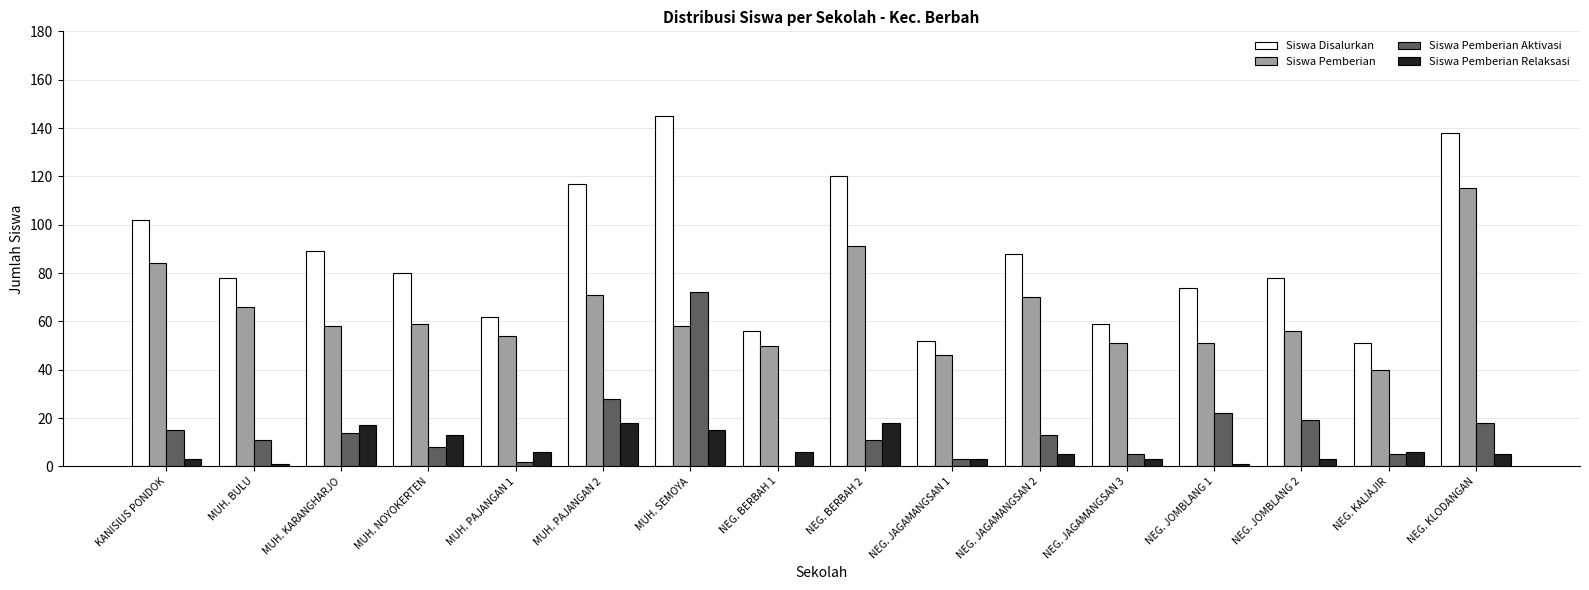

Reading left to right, extract all data points from this chart.

Siswa Disalurkan: KANISIUS PONDOK=102	MUH. BULU=78	MUH. KARANGHARJO=89	MUH. NOYOKERTEN=80	MUH. PAJANGAN 1=62	MUH. PAJANGAN 2=117	MUH. SEMOYA=145	NEG. BERBAH 1=56	NEG. BERBAH 2=120	NEG. JAGAMANGSAN 1=52	NEG. JAGAMANGSAN 2=88	NEG. JAGAMANGSAN 3=59	NEG. JOMBLANG 1=74	NEG. JOMBLANG 2=78	NEG. KALIAJIR=51	NEG. KLODANGAN=138
Siswa Pemberian: KANISIUS PONDOK=84	MUH. BULU=66	MUH. KARANGHARJO=58	MUH. NOYOKERTEN=59	MUH. PAJANGAN 1=54	MUH. PAJANGAN 2=71	MUH. SEMOYA=58	NEG. BERBAH 1=50	NEG. BERBAH 2=91	NEG. JAGAMANGSAN 1=46	NEG. JAGAMANGSAN 2=70	NEG. JAGAMANGSAN 3=51	NEG. JOMBLANG 1=51	NEG. JOMBLANG 2=56	NEG. KALIAJIR=40	NEG. KLODANGAN=115
Siswa Pemberian Aktivasi: KANISIUS PONDOK=15	MUH. BULU=11	MUH. KARANGHARJO=14	MUH. NOYOKERTEN=8	MUH. PAJANGAN 1=2	MUH. PAJANGAN 2=28	MUH. SEMOYA=72	NEG. BERBAH 1=0	NEG. BERBAH 2=11	NEG. JAGAMANGSAN 1=3	NEG. JAGAMANGSAN 2=13	NEG. JAGAMANGSAN 3=5	NEG. JOMBLANG 1=22	NEG. JOMBLANG 2=19	NEG. KALIAJIR=5	NEG. KLODANGAN=18
Siswa Pemberian Relaksasi: KANISIUS PONDOK=3	MUH. BULU=1	MUH. KARANGHARJO=17	MUH. NOYOKERTEN=13	MUH. PAJANGAN 1=6	MUH. PAJANGAN 2=18	MUH. SEMOYA=15	NEG. BERBAH 1=6	NEG. BERBAH 2=18	NEG. JAGAMANGSAN 1=3	NEG. JAGAMANGSAN 2=5	NEG. JAGAMANGSAN 3=3	NEG. JOMBLANG 1=1	NEG. JOMBLANG 2=3	NEG. KALIAJIR=6	NEG. KLODANGAN=5